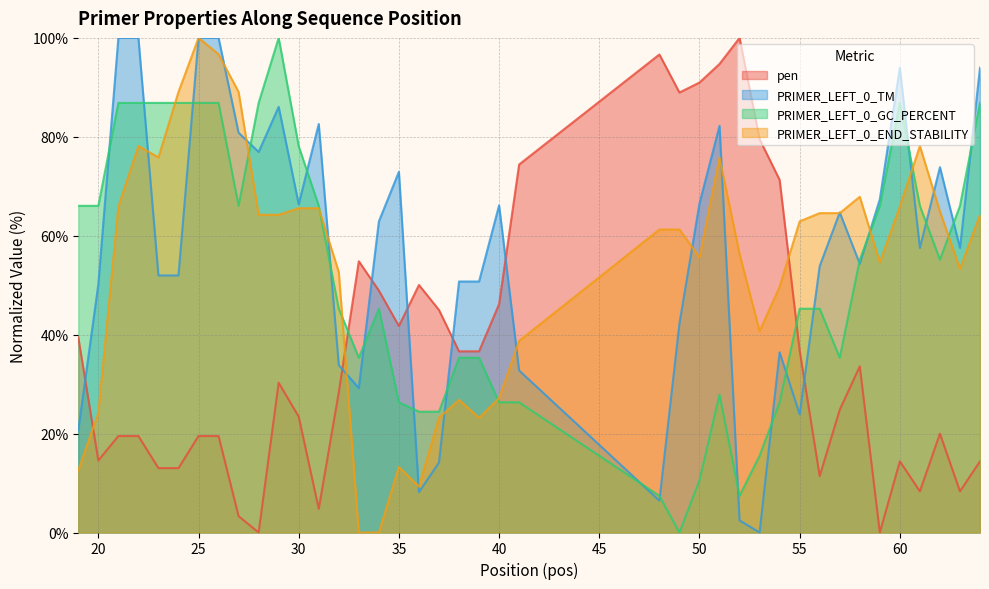

What is the value of the PRIMER_LEFT_0_GC_PERCENT point at the 11th from the left?

100.0